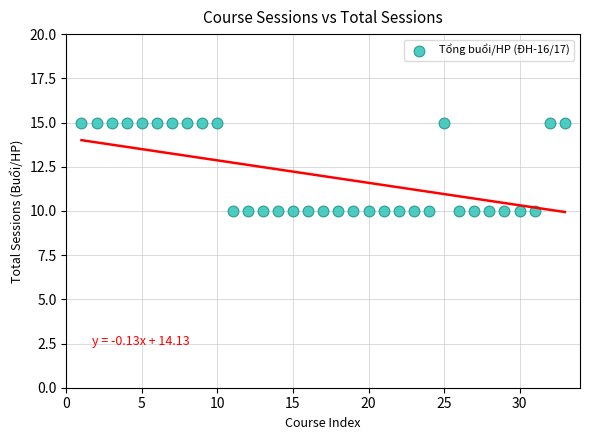

What is the range of Y values (max minus min)?

5